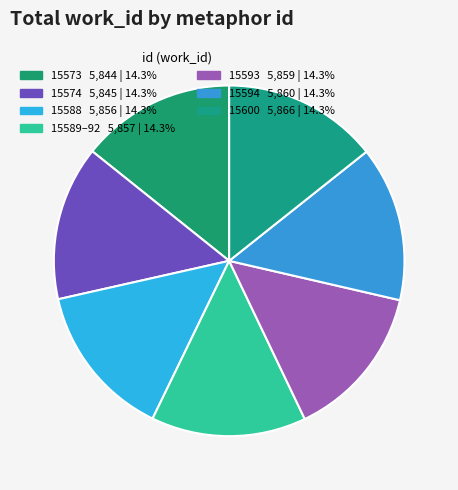

Rank the categories by value from lowest to highest.

15573, 15574, 15588, 15589-15592, 15593, 15594, 15600